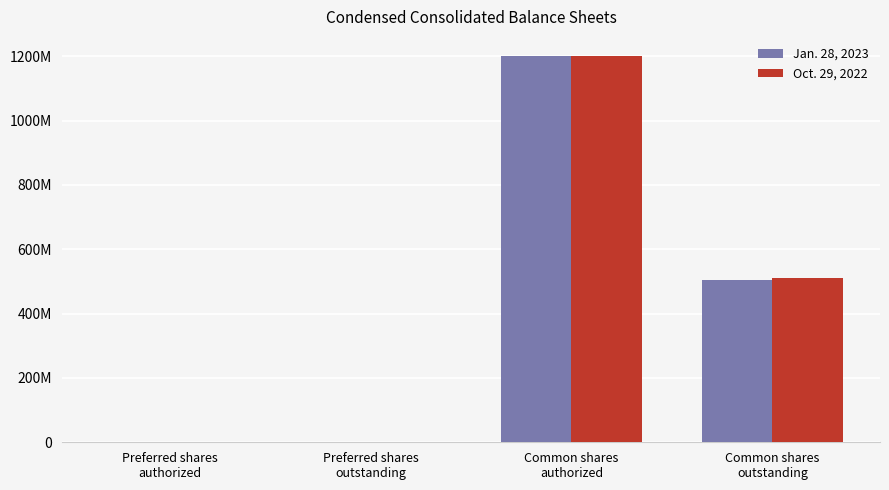

Which category has the lowest value across all series?

Preferred shares
outstanding